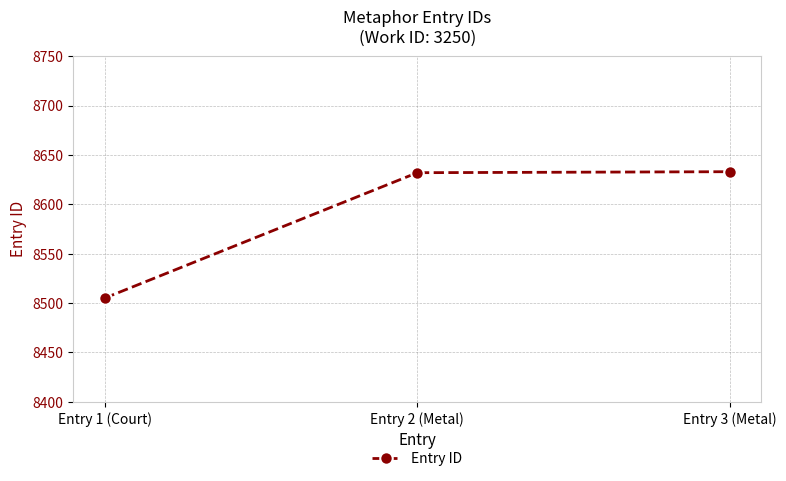

How many lines are shown in the chart?

1